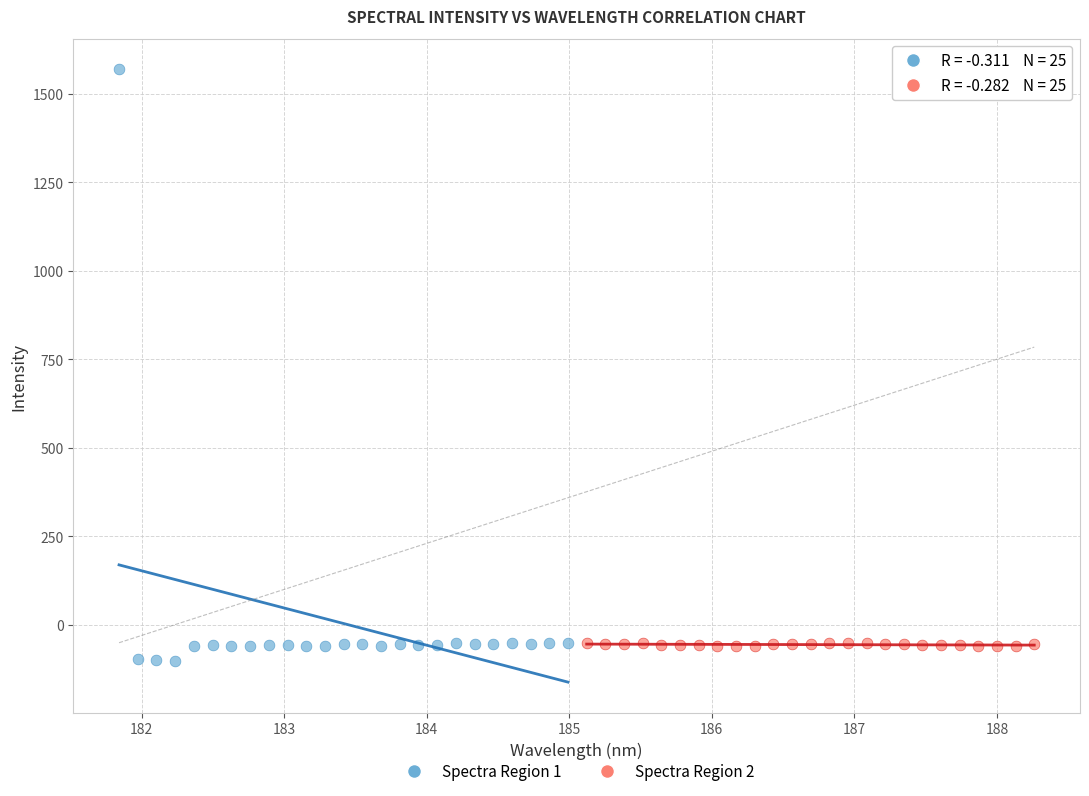

Which series has the widest spread of Y values?

Spectra Region 1